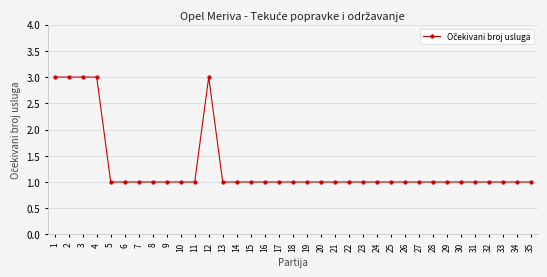

Approximately how many times larger is the value at 23 compared to 10?

1.0